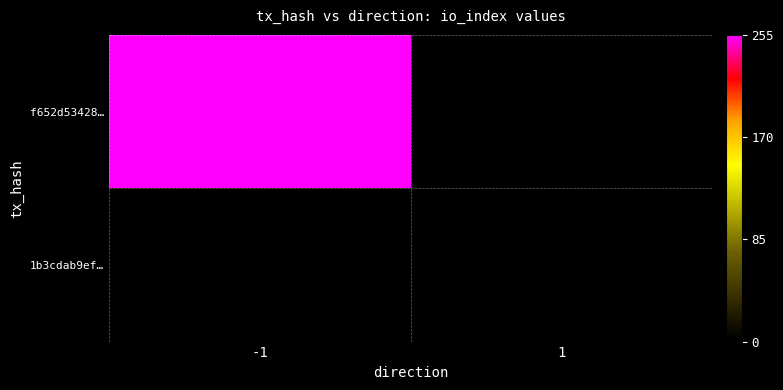

What is the minimum value shown in the chart?

2.0